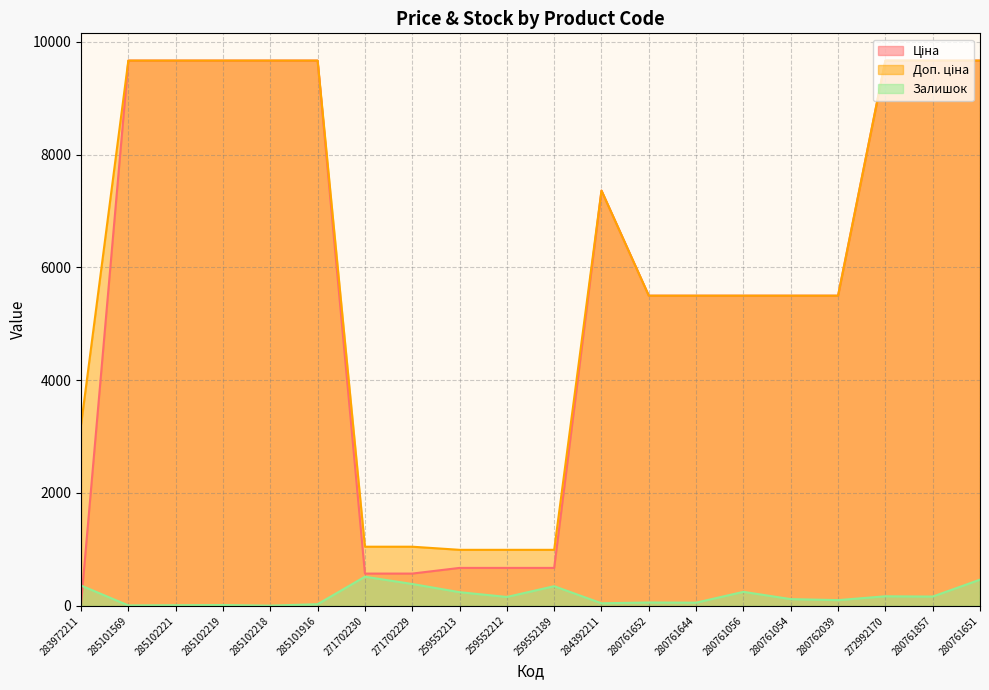

What is the minimum value shown in the chart?

3.0